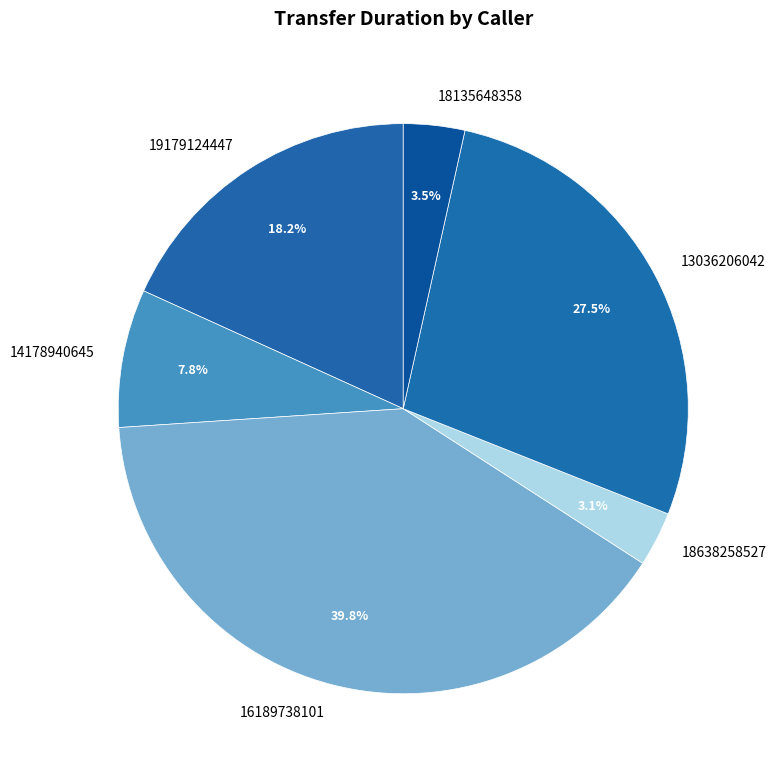

Does any single category account for the majority?

No